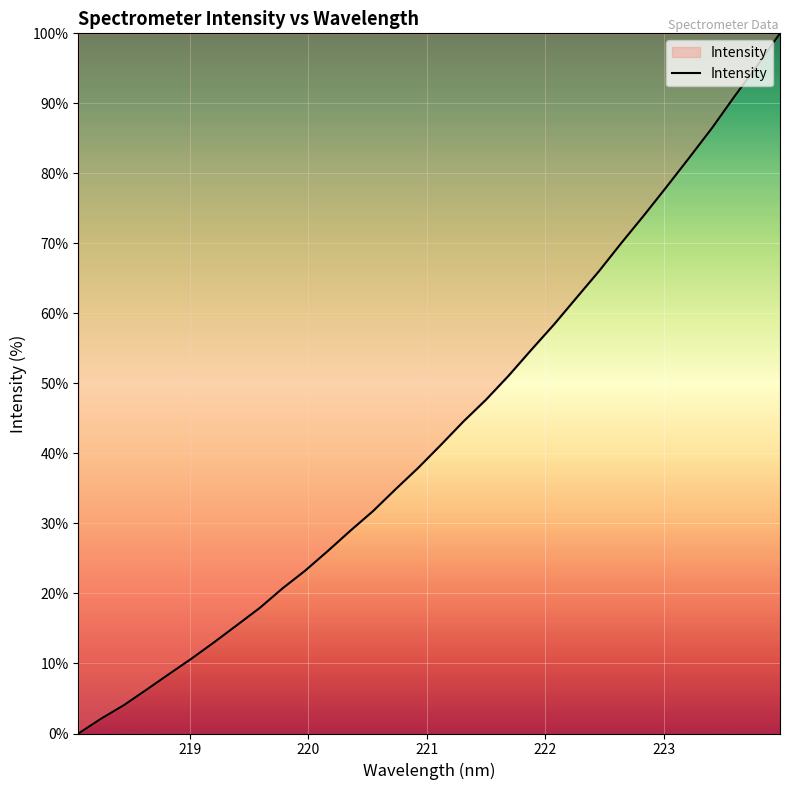

What is the maximum value shown in the chart?

100.0